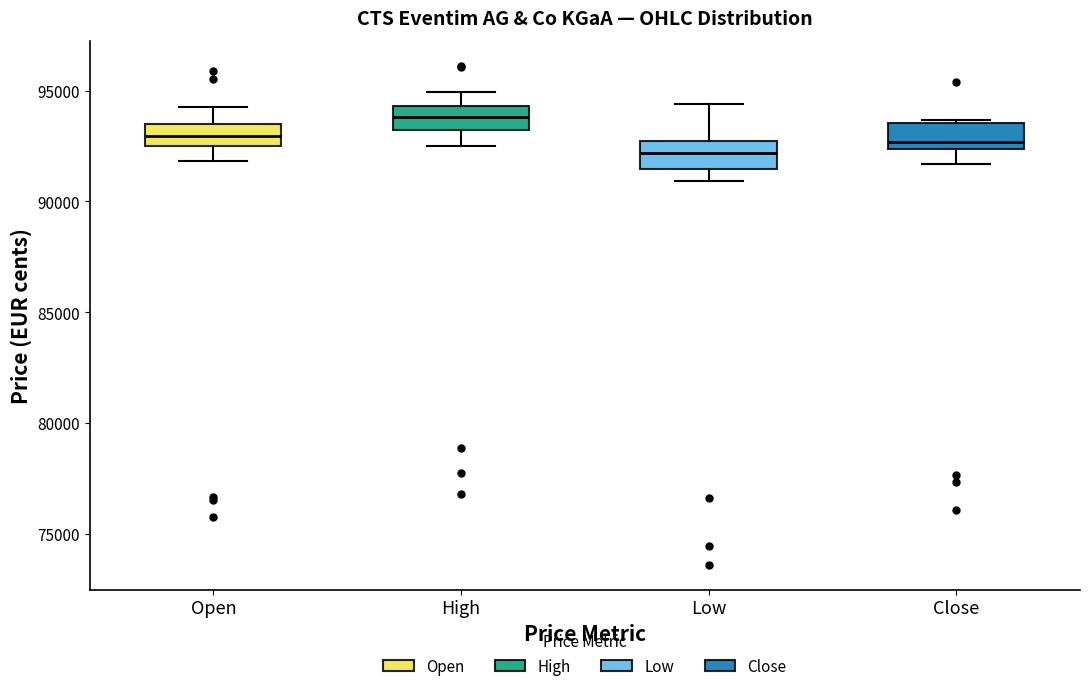

Reading left to right, transcribe this box plot: for each box, give where its median line is, the range the box spans, and where its two whiskers end, as read against the y-axis. The values are not printed on the chart, so give them approximately, as read against the axis.

Open: median 93000, box 92500 to 93500, whiskers 92000 to 94500
High: median 94000, box 93000 to 94500, whiskers 92500 to 95000
Low: median 92000, box 91500 to 92500, whiskers 91000 to 94500
Close: median 92500 (just above the box's lower edge), box 92500 to 93500, whiskers 91500 to 93500